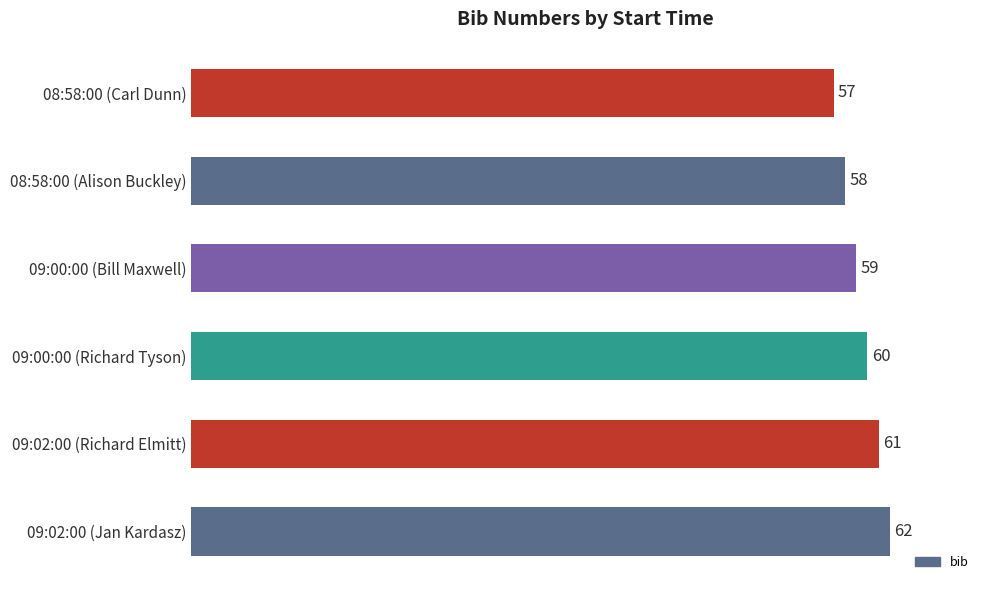

What is the difference between the maximum and minimum values?

5